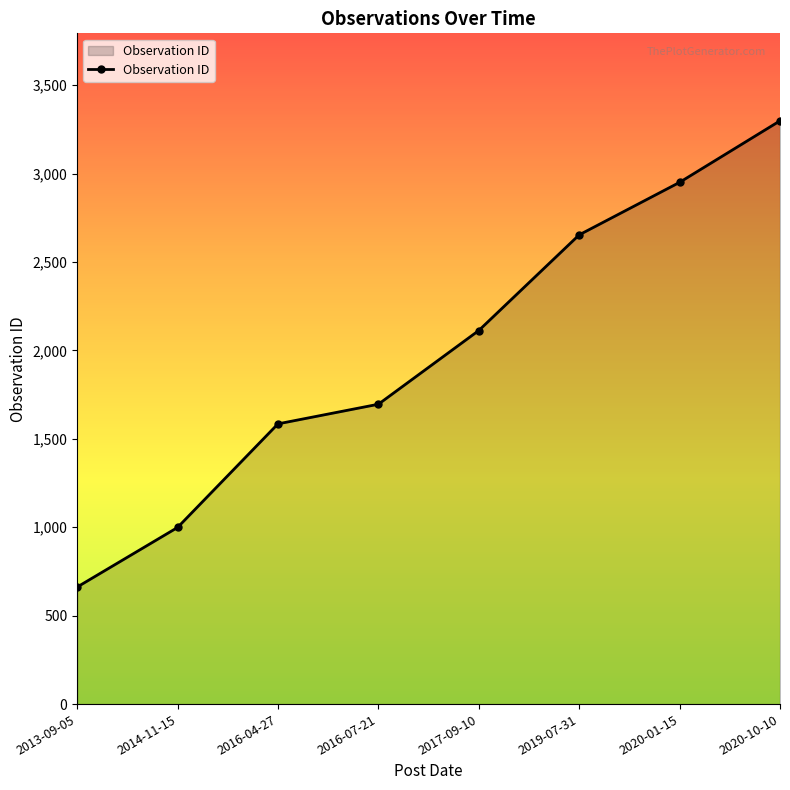

Approximately how many times larger is the value at 2017-09-10 compared to 2013-09-05?

3.2